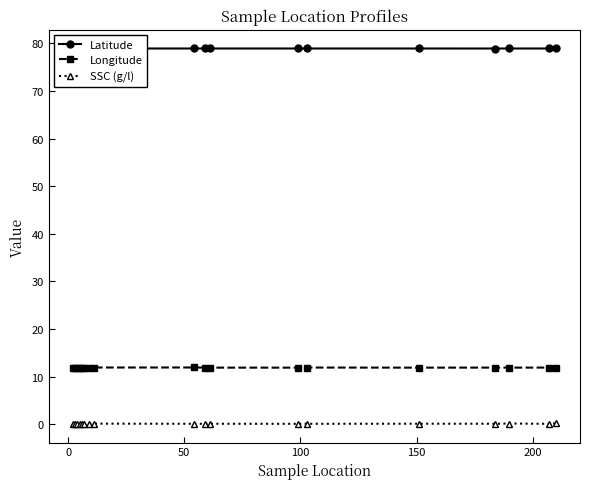

True or false: SSC (g/l) and Longitude cross at least once.

False